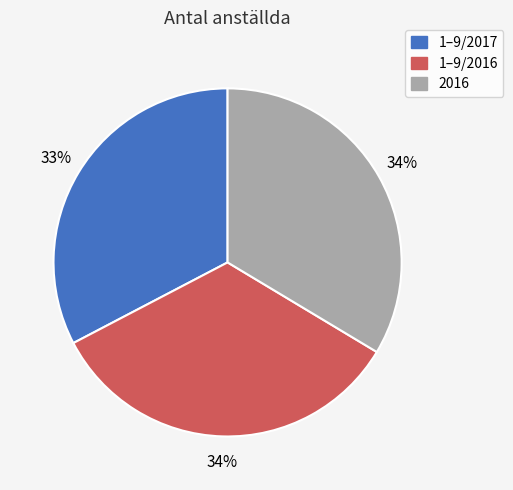

Count the number of slices in the pie.

3